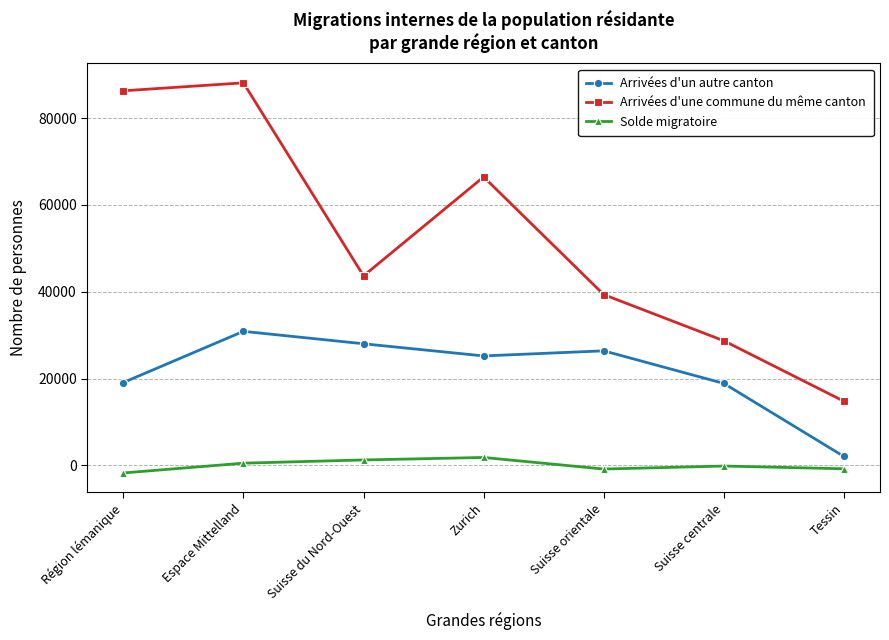

How many lines are shown in the chart?

3